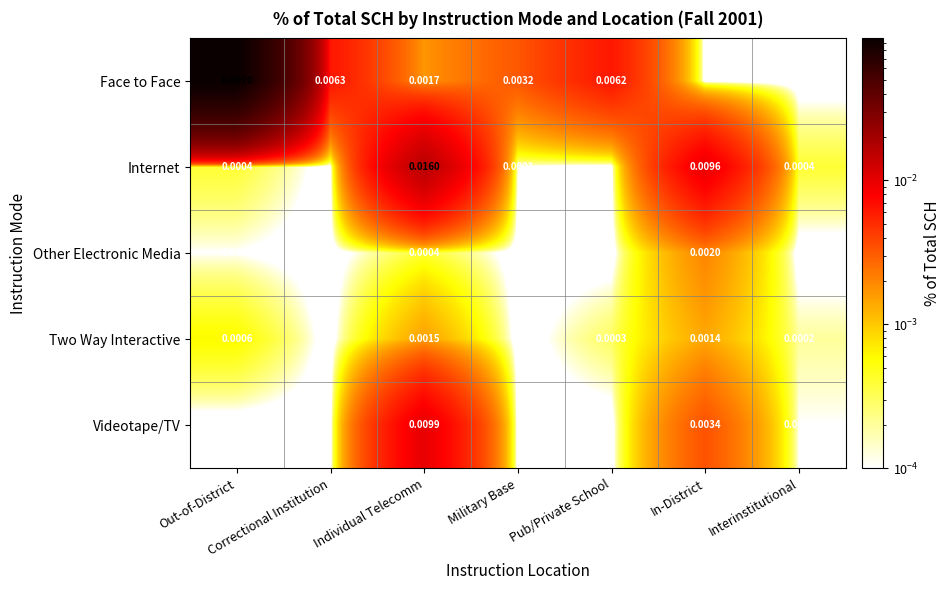

What is the maximum value shown in the chart?

0.1